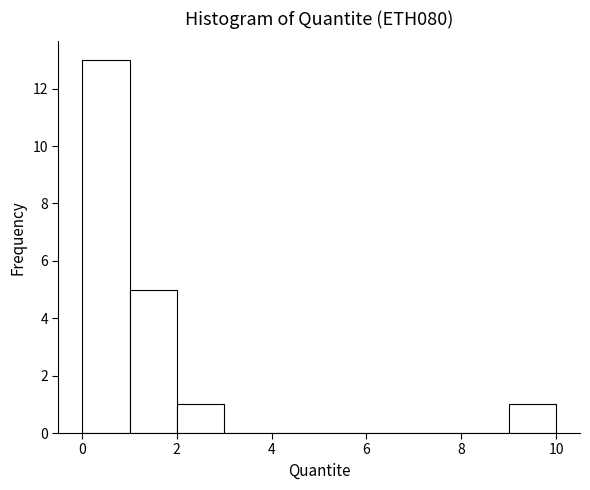

Which range on the x-axis has the tallest bar?

0 to 1